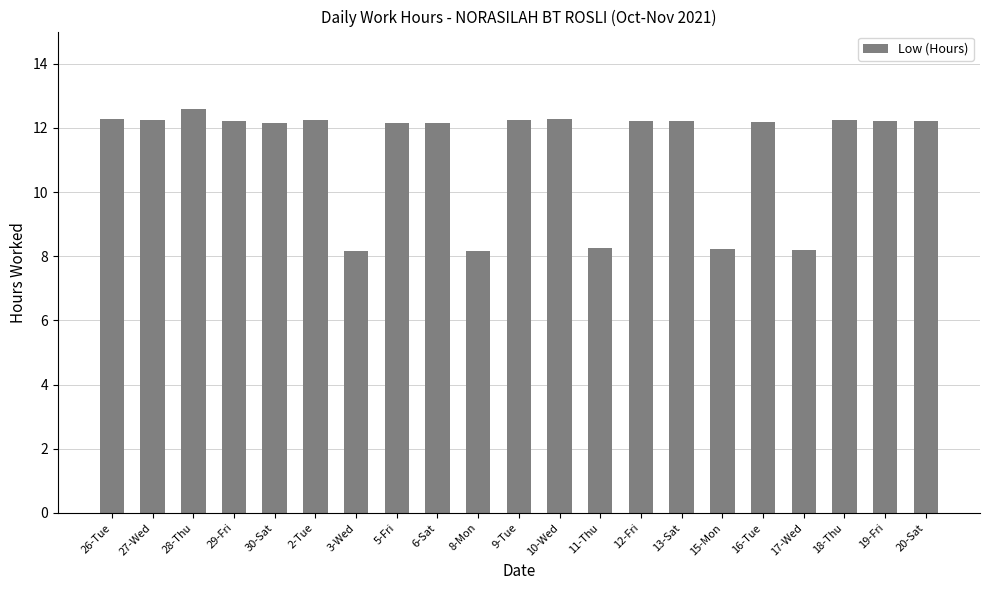

What is the minimum value shown in the chart?

8.2